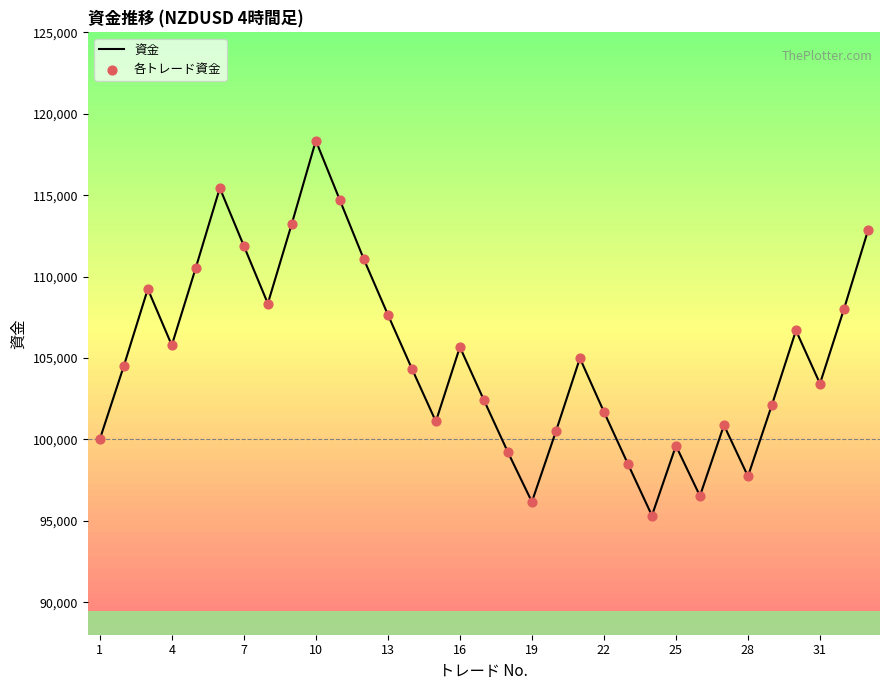

What is the greatest value displayed?

118346.1